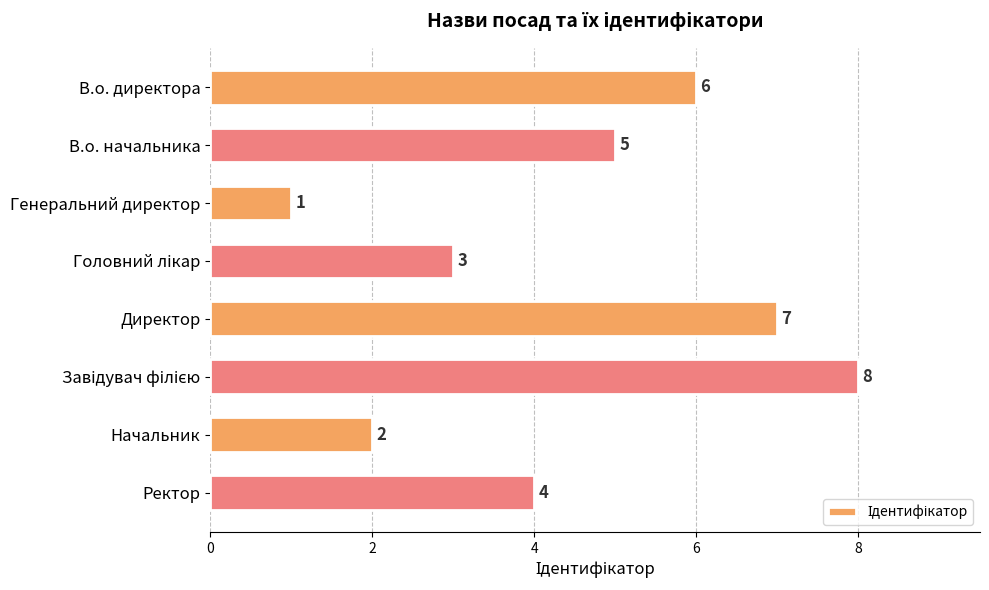

Between Директор and Ректор, which is larger?

Директор